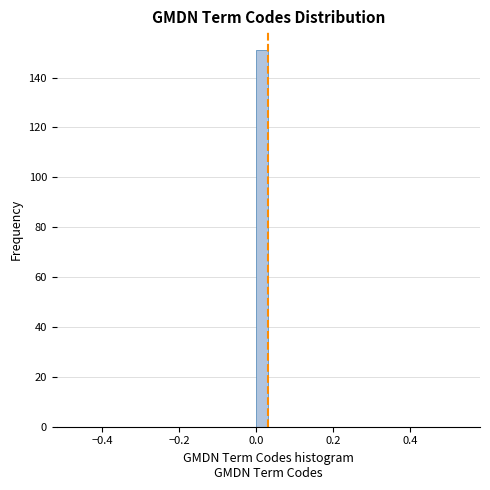

Around what value on the x-axis is the tallest bar? Give the approximate position of its centre, as read against the axis.

0.02